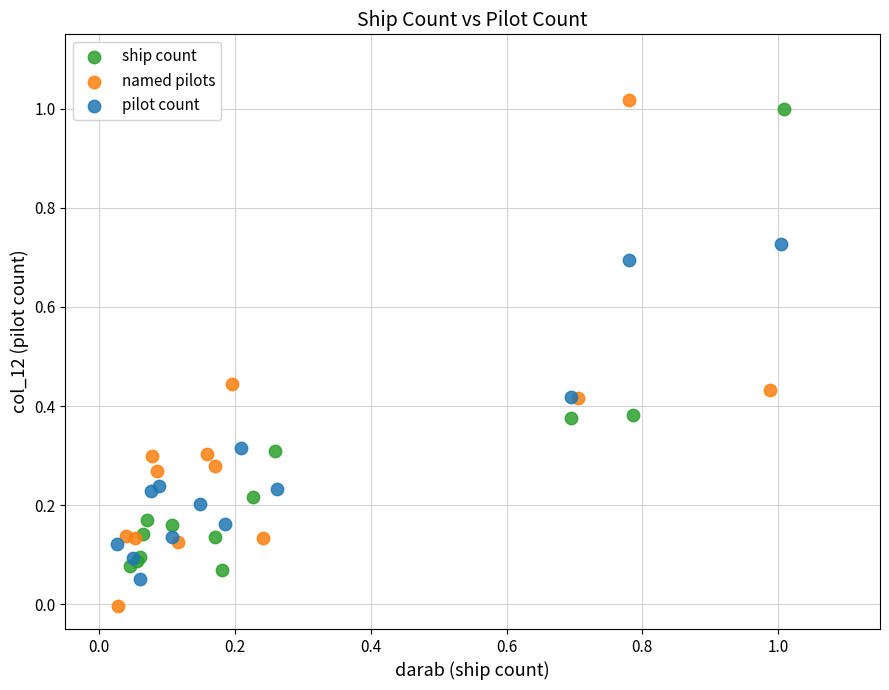

Which series reaches the minimum Y coordinate?

named pilots